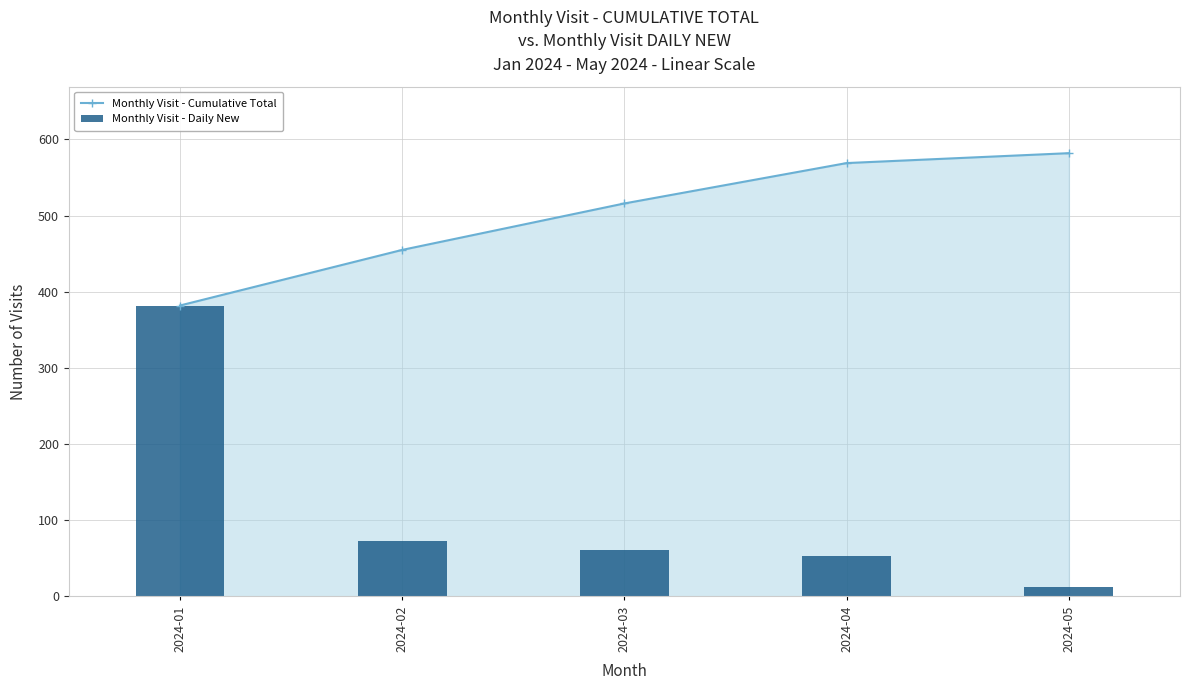

Reading left to right, list all the values displayed in this chart.

Monthly Visit - Cumulative Total: 382	455	516	569	582
Monthly Visit - Daily New: 382	73	61	53	13